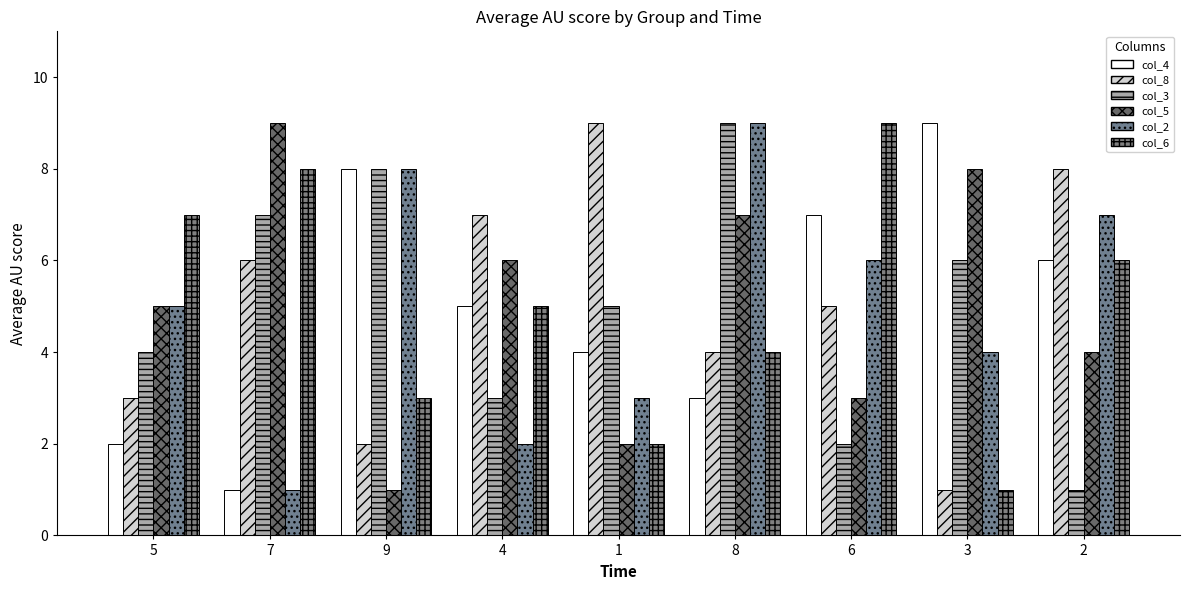

Between 7 and 9, which series saw the biggest shift?

col_5